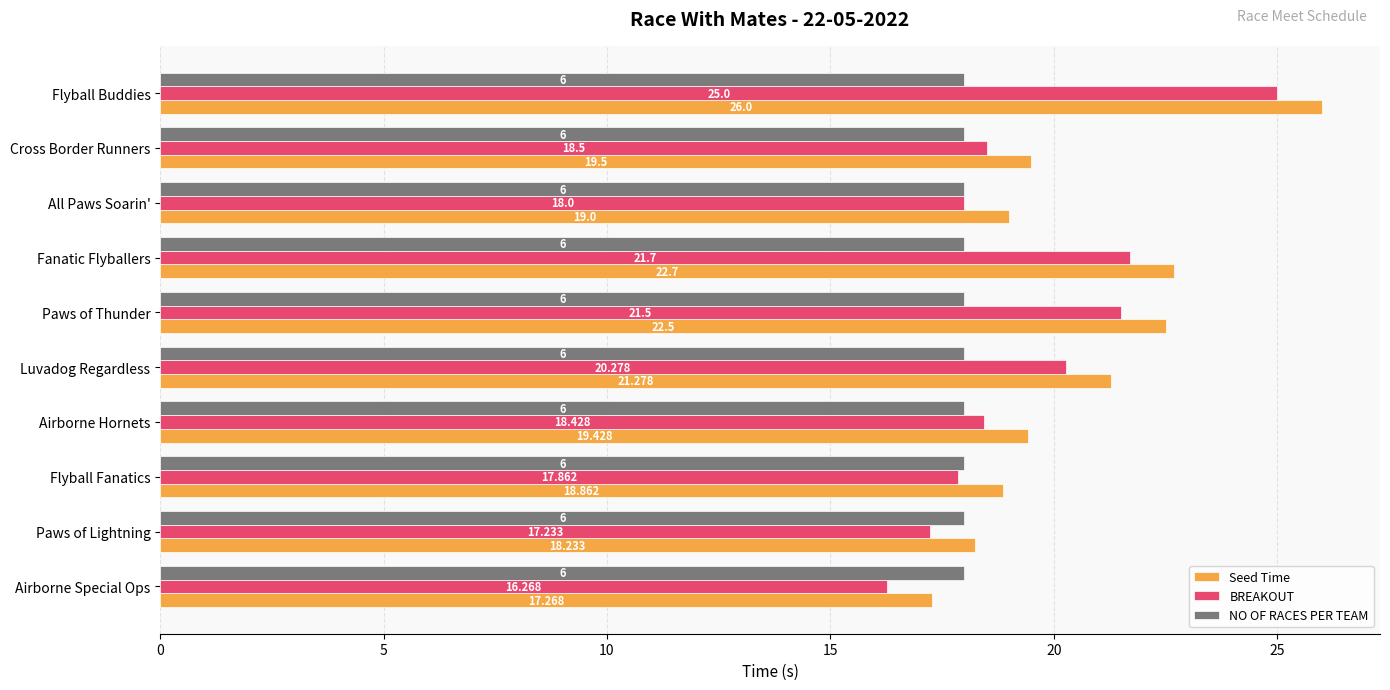

Is the value of NO OF RACES PER TEAM at Fanatic Flyballers greater than the value of BREAKOUT at Fanatic Flyballers?

No